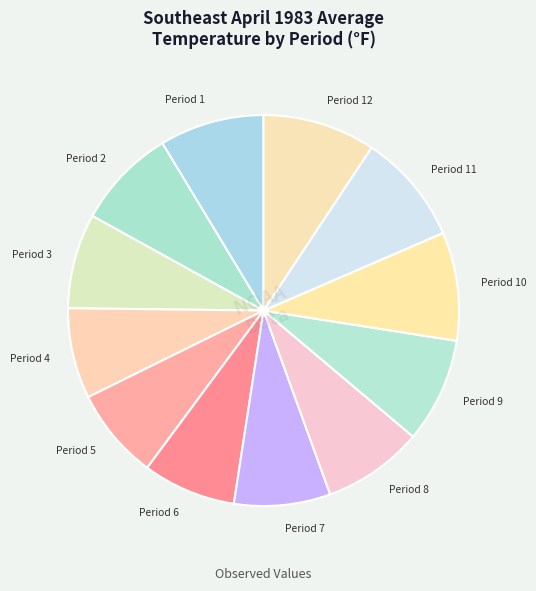

The Period 12 slice represents 9% of the pie. True or false?

True